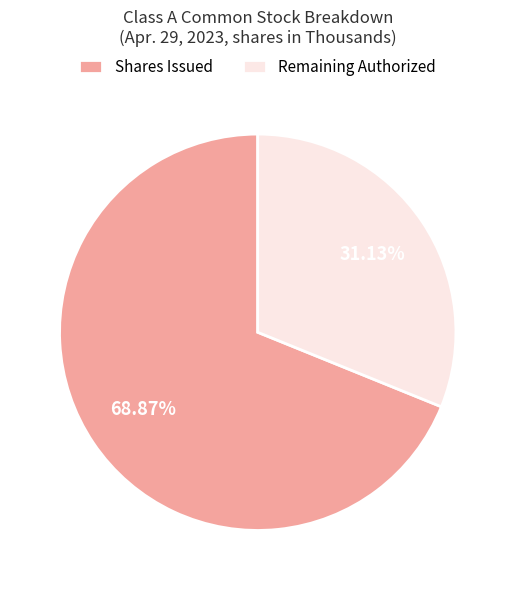

Count the number of slices in the pie.

2